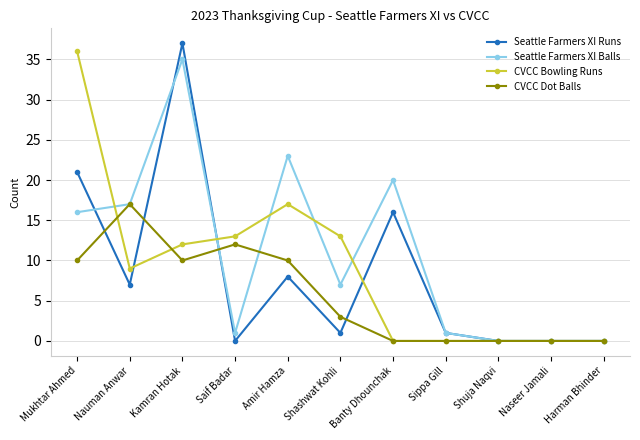

What is the difference between the maximum and second lowest values in the CVCC Bowling Runs series?

36